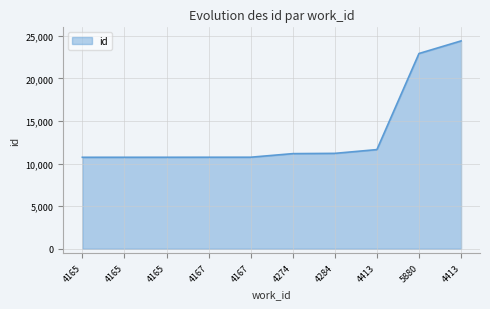

Is this an area chart (filled region under the line)?

Yes